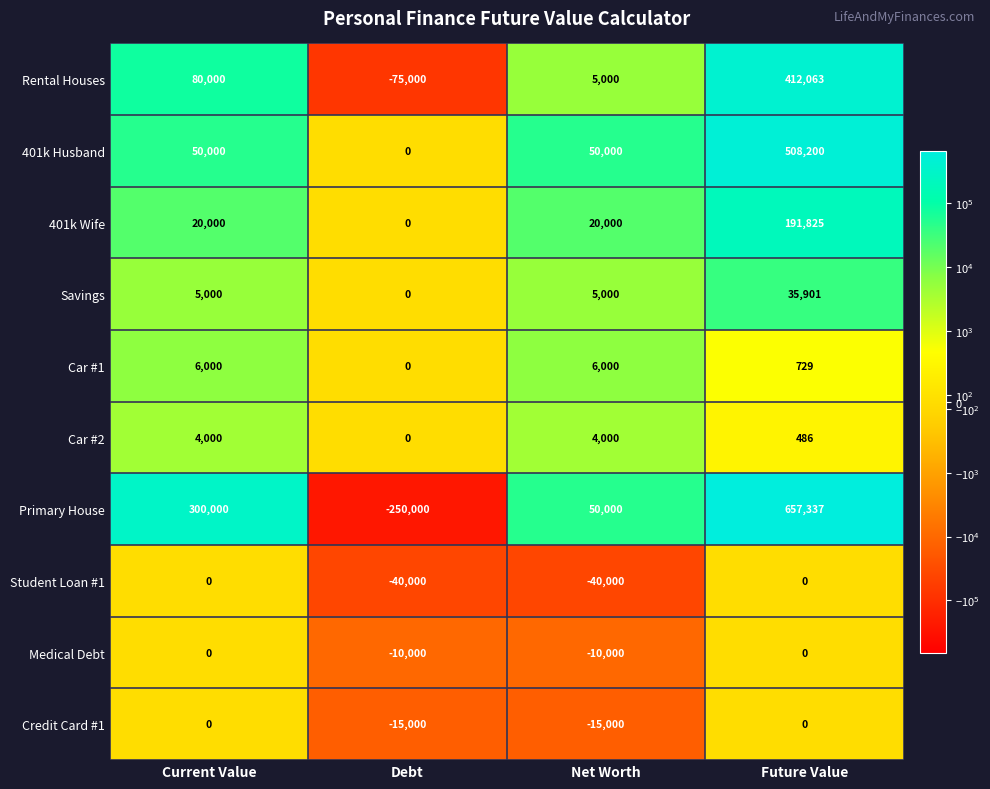

Which series has the widest spread of values?

Primary House